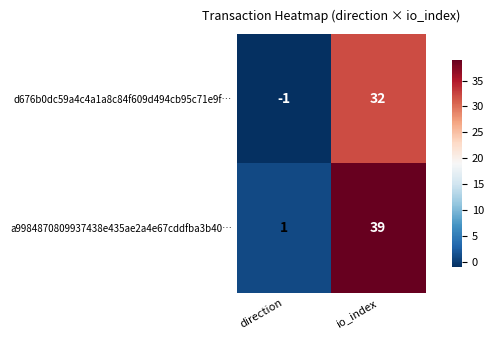

At which label is a9984870809937438e435ae2a4e67cddfba3b40… closest to 20?

direction